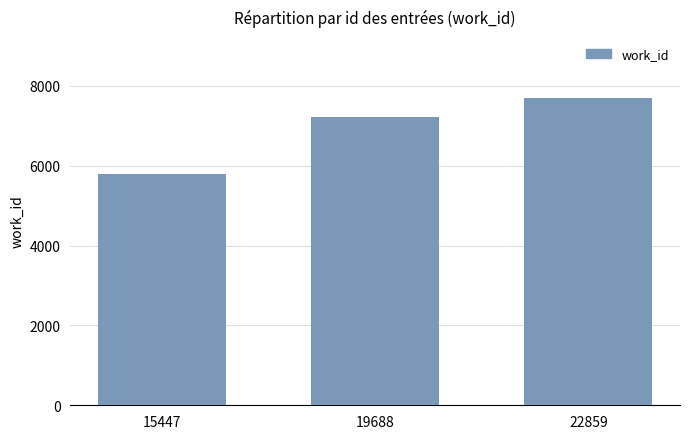

Rank the categories by value from lowest to highest.

15447, 19688, 22859